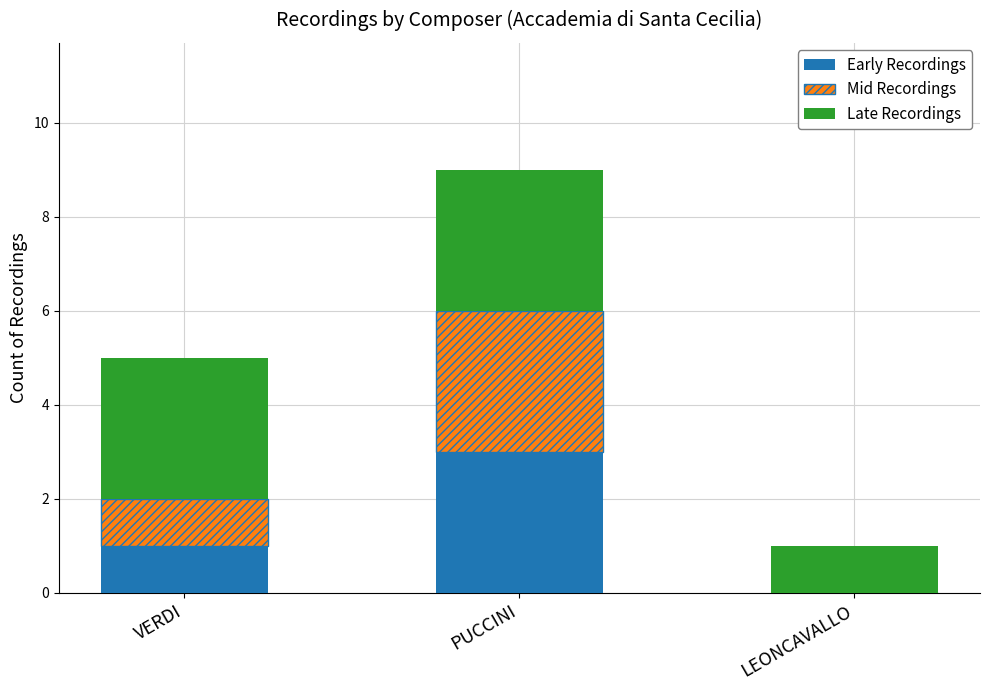

Are the bars horizontal?

No